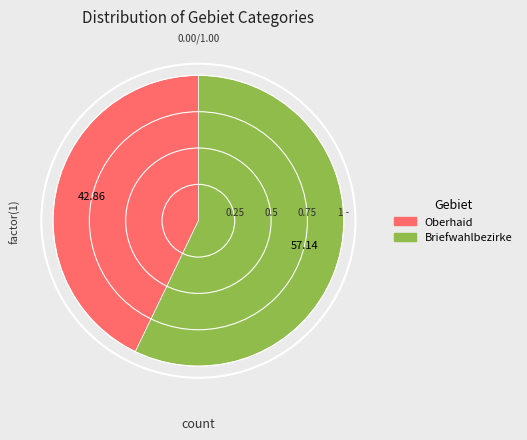

How many segments does this pie chart have?

2